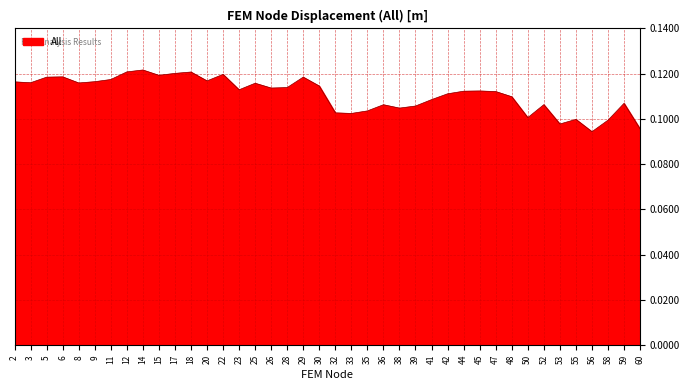

The value at 12 is 0.2. True or false?

False